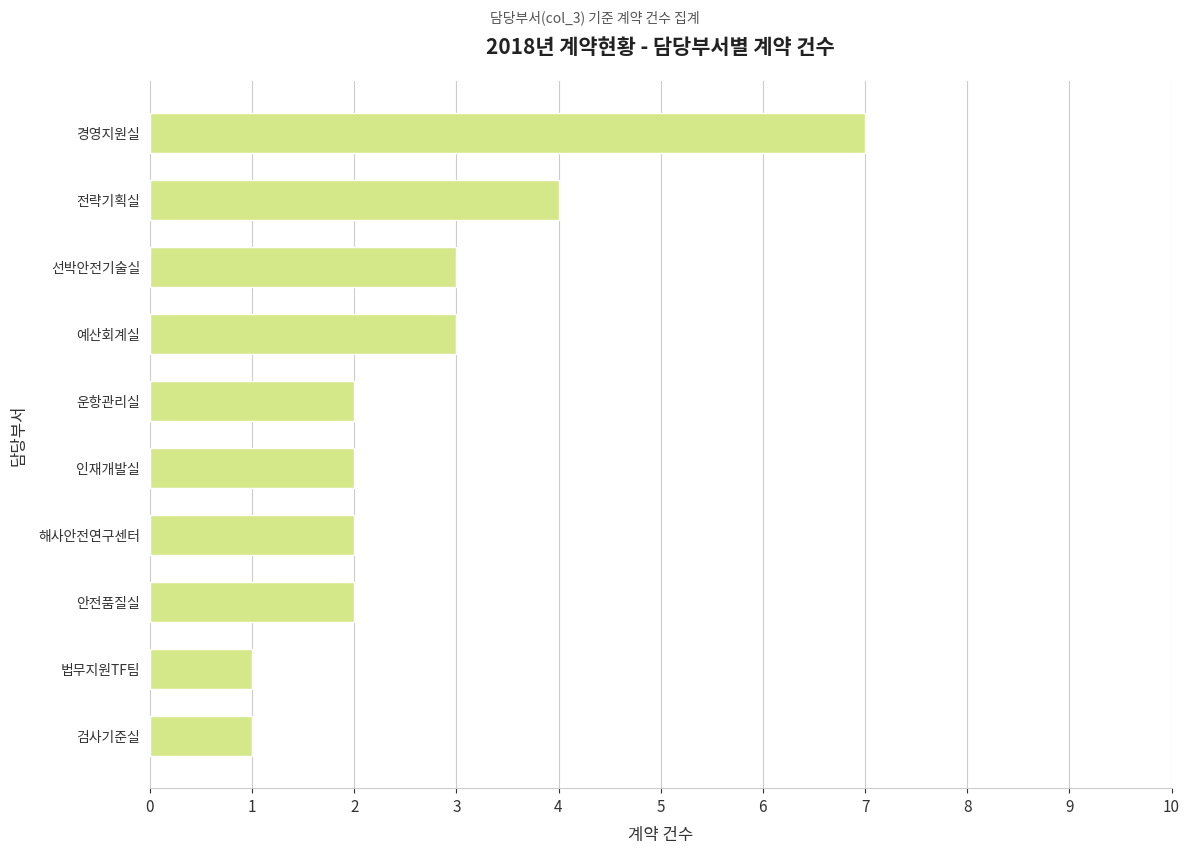

True or false: the data shows 3 at 안전품질실.

False